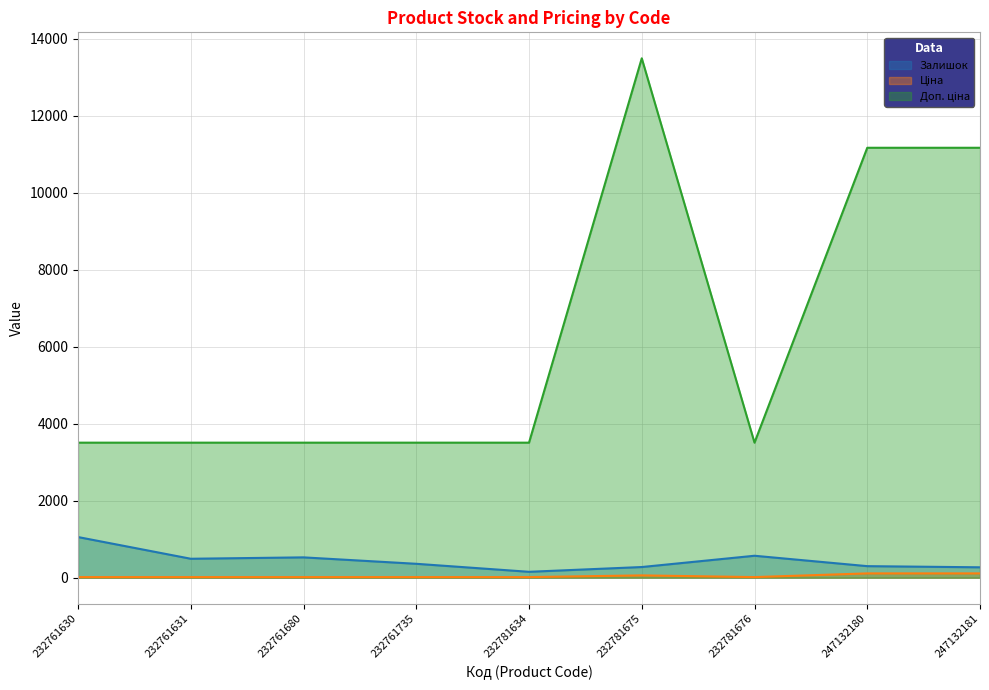

Reading left to right, extract all data points from this chart.

Залишок: 232761630=1056.0	232761631=492.0	232761680=528.0	232761735=361.0	232781634=153.0	232781675=277.0	232781676=570.0	247132180=300.0	247132181=270.0
Ціна: 232761630=15.6	232761631=15.6	232761680=15.6	232761735=15.6	232781634=15.6	232781675=60.0	232781676=15.6	247132180=111.7	247132181=111.7
Доп. ціна: 232761630=3508.0	232761631=3508.0	232761680=3508.0	232761735=3508.0	232781634=3508.0	232781675=13493.2	232781676=3508.0	247132180=11169.0	247132181=11169.0